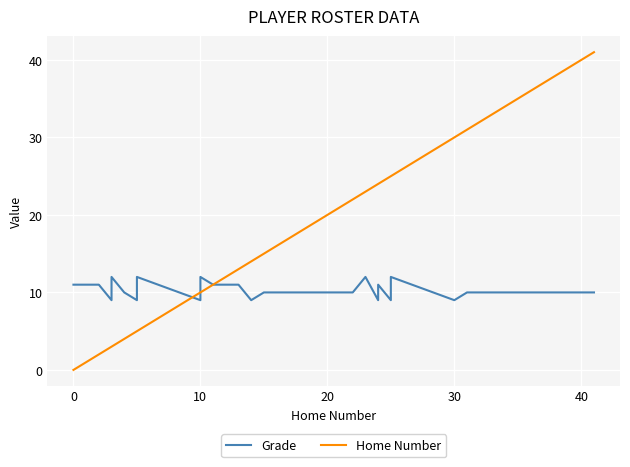

What is the maximum value for Grade?

12